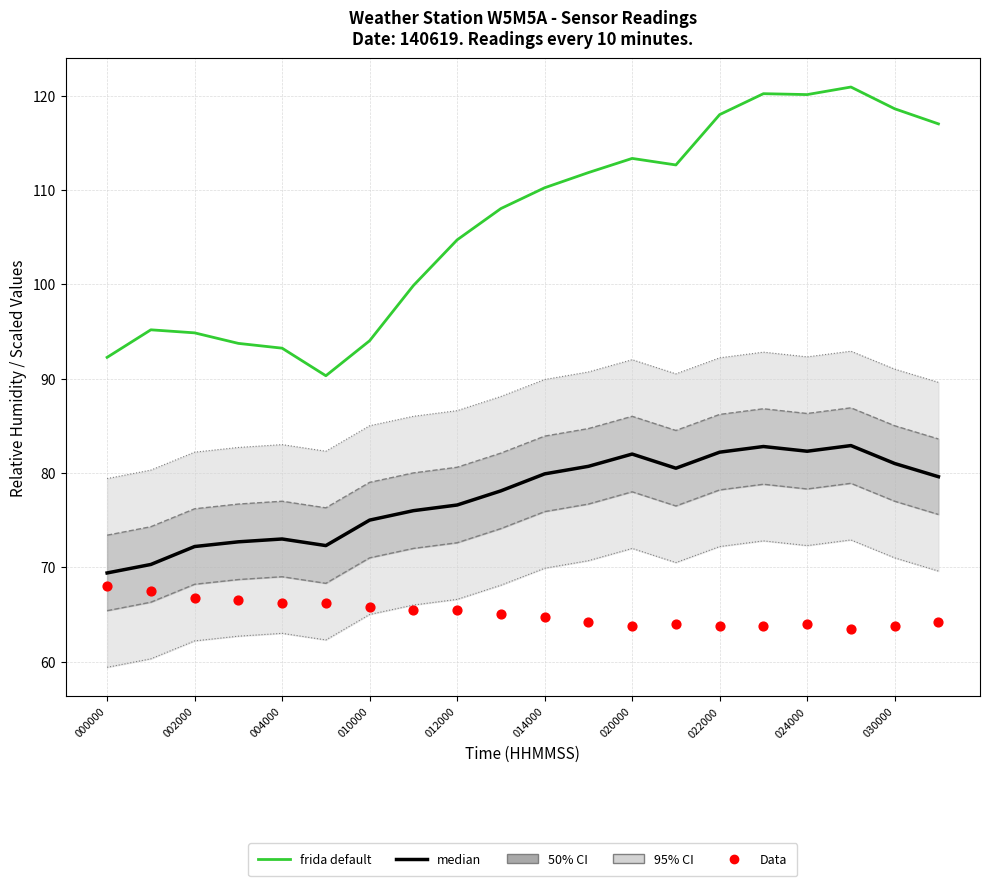

Which series reaches the minimum Y coordinate?

Data